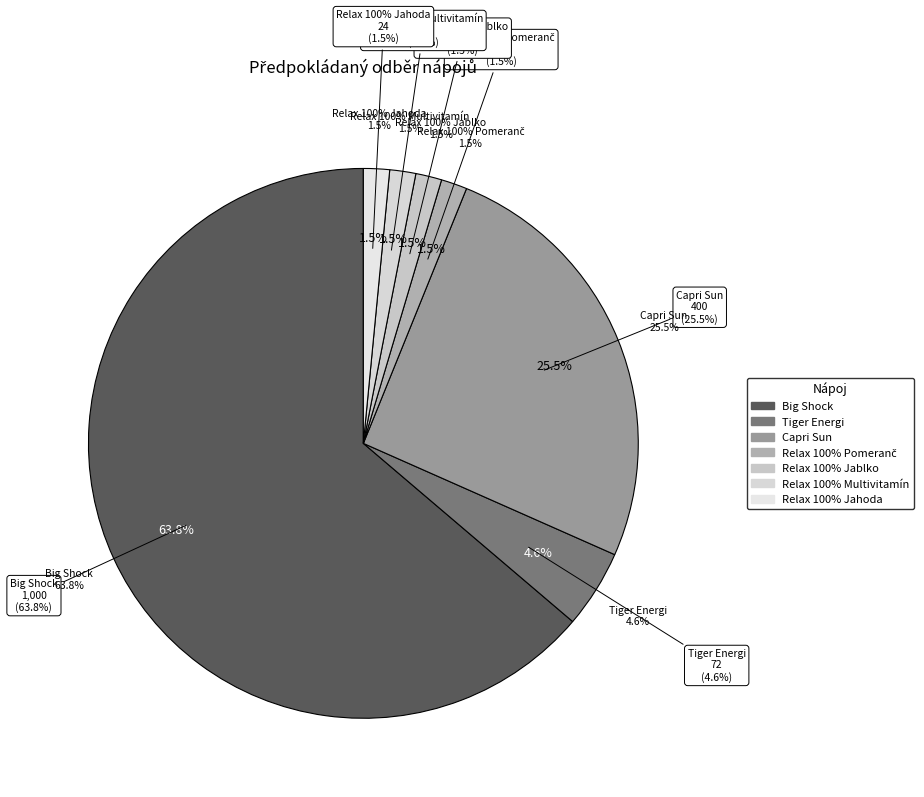

Combined, what portion of the pie is Relax 100% Multivitamín and Big Shock?

65.3%